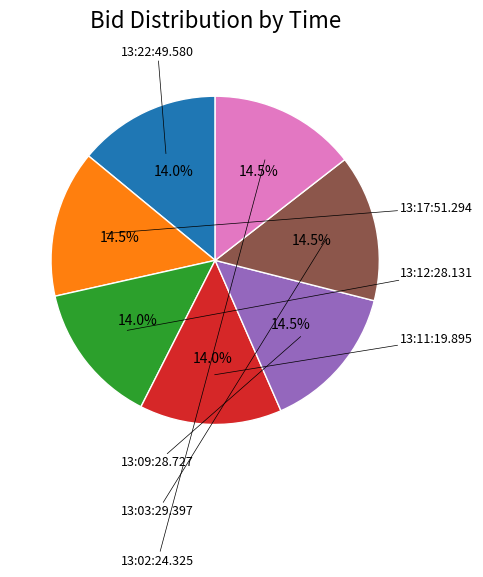

To the nearest percent, what is the average slice percentage?

14%